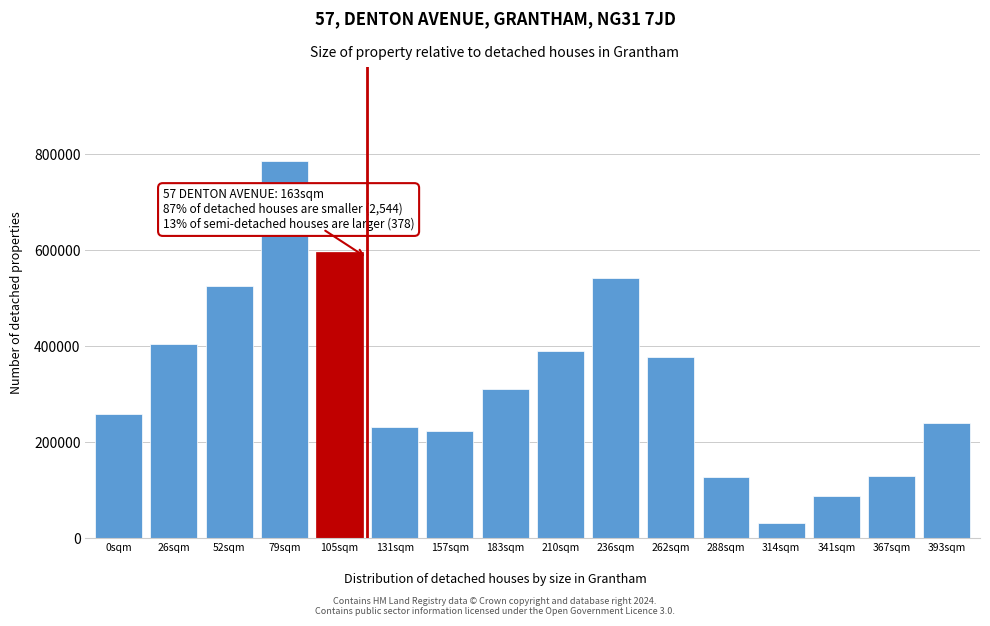

Which has a higher value, 314sqm or 52sqm?

52sqm